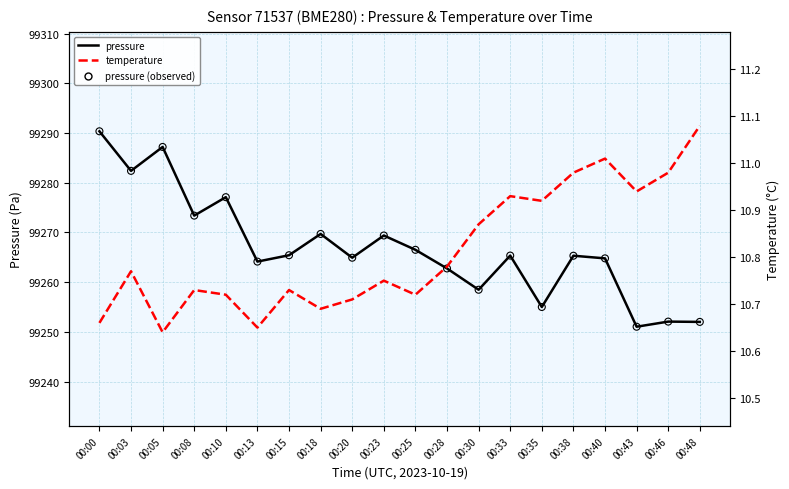

Which series reaches the maximum Y coordinate?

pressure